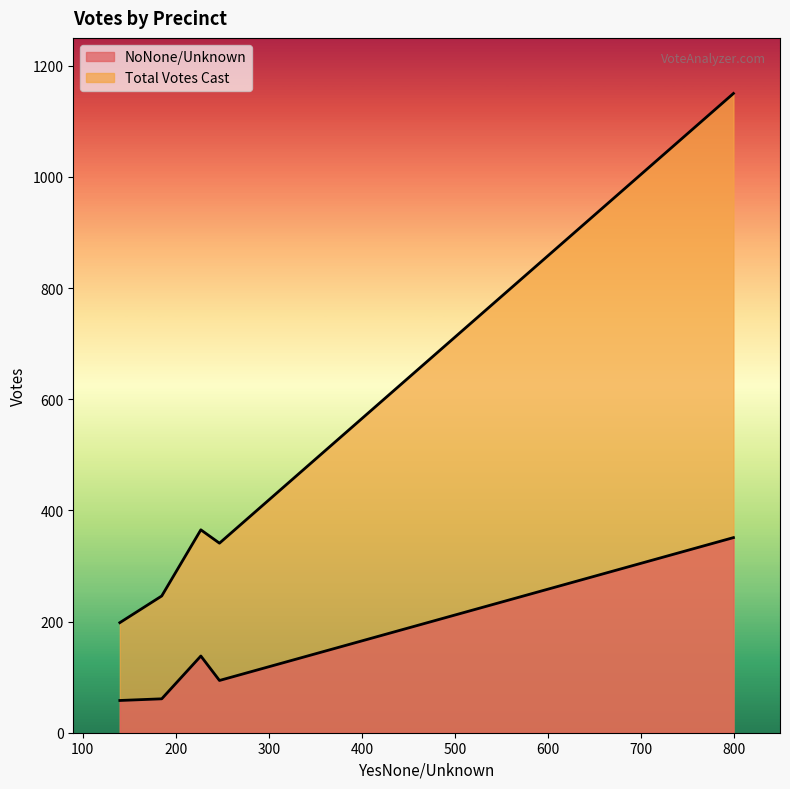

How many lines are shown in the chart?

2